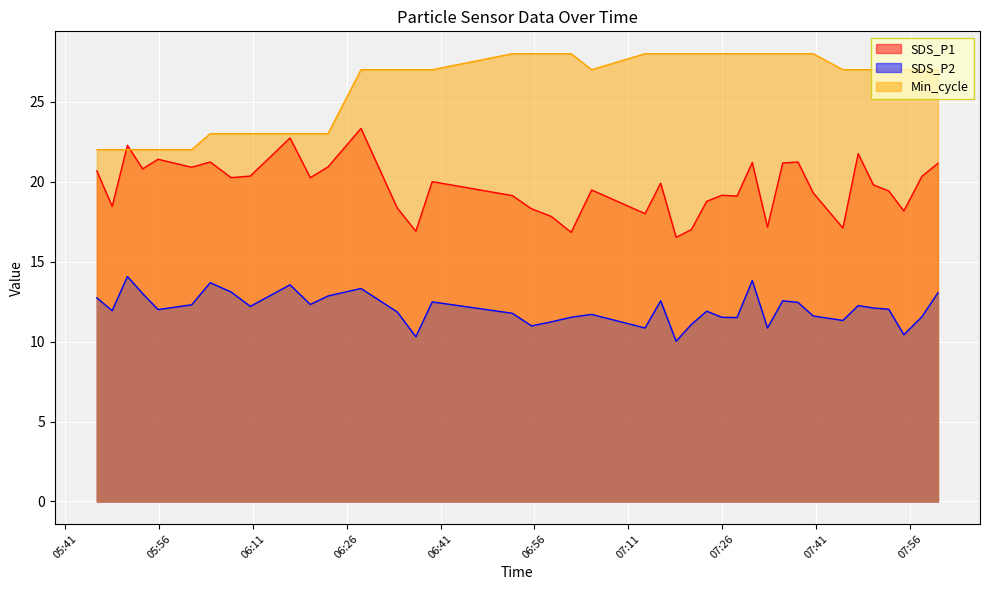

What is the spread (max minus min) of values at 2020/12/06 05:53:24?

9.0